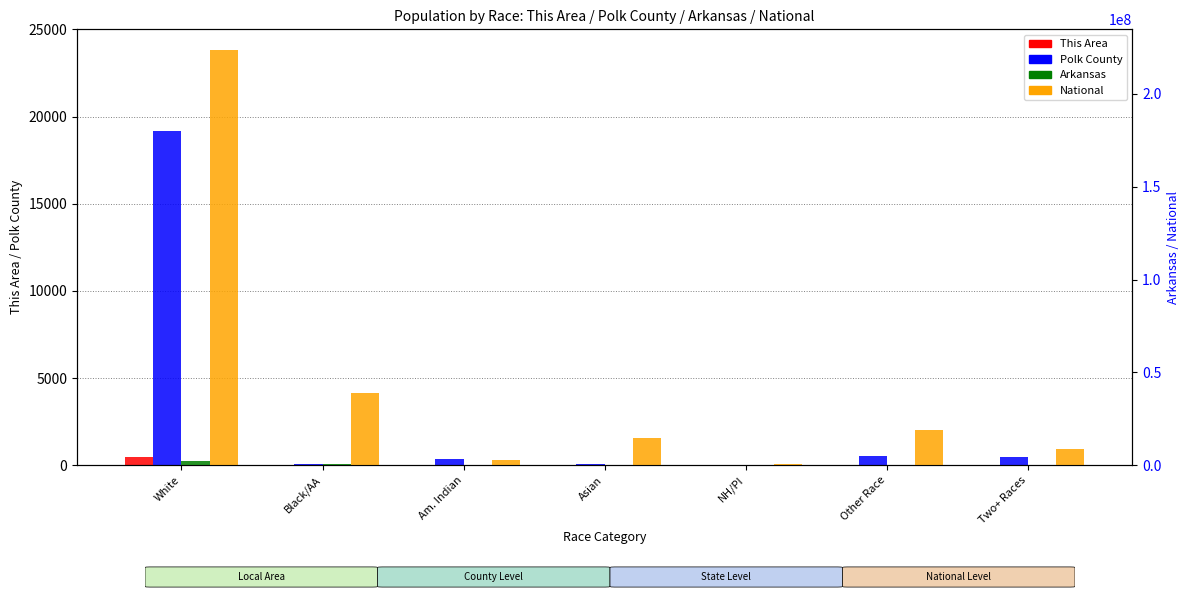

Which category has the lowest value across all series?

NH/PI